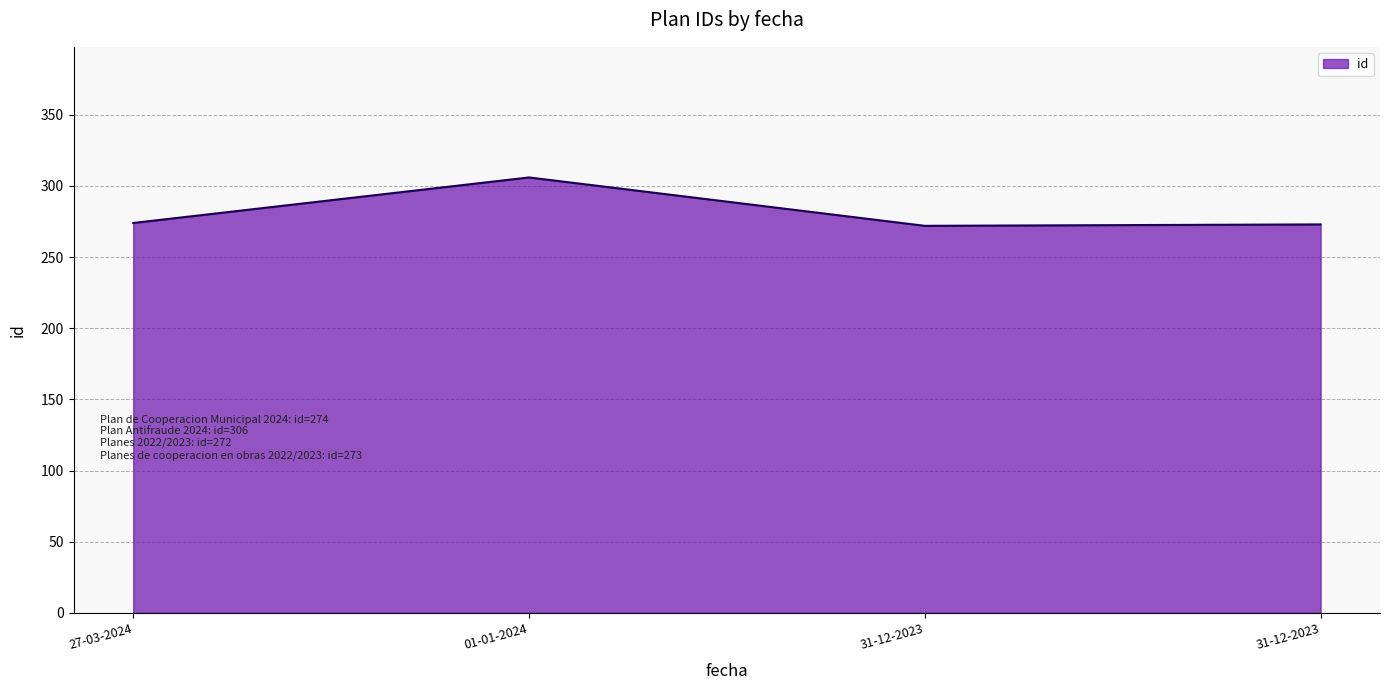

What is the greatest value displayed?

306